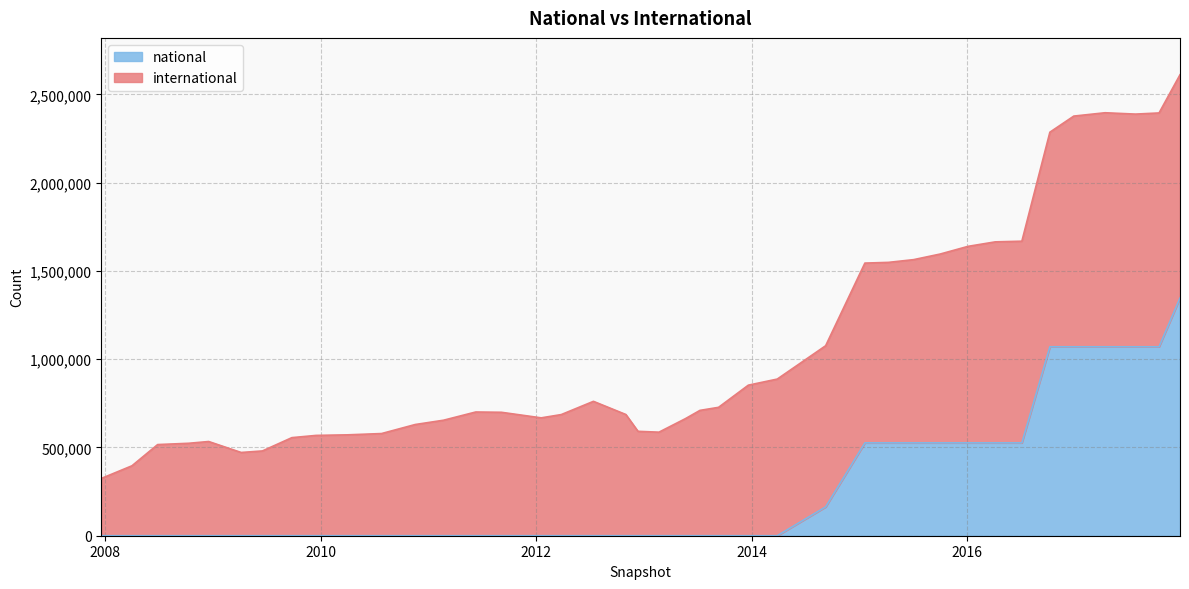

What is the greatest value displayed?

1346462